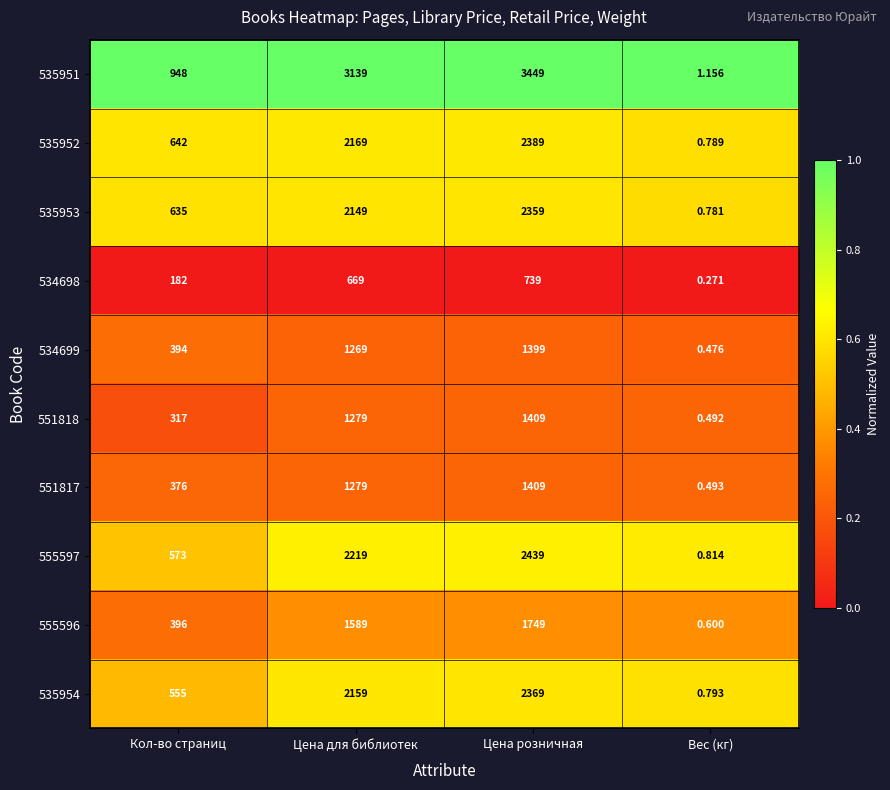

At which category is the sum across all series the highest?

Цена розничная